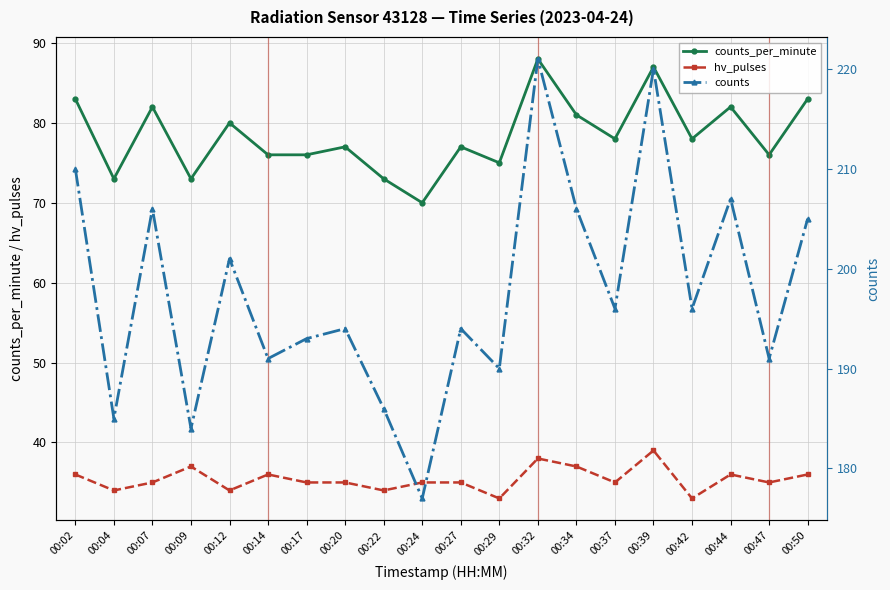

Reading right to left, extract all data points from this chart.

counts_per_minute: 00:50=83	00:47=76	00:44=82	00:42=78	00:39=87	00:37=78	00:34=81	00:32=88	00:29=75	00:27=77	00:24=70	00:22=73	00:20=77	00:17=76	00:14=76	00:12=80	00:09=73	00:07=82	00:04=73	00:02=83
hv_pulses: 00:50=36	00:47=35	00:44=36	00:42=33	00:39=39	00:37=35	00:34=37	00:32=38	00:29=33	00:27=35	00:24=35	00:22=34	00:20=35	00:17=35	00:14=36	00:12=34	00:09=37	00:07=35	00:04=34	00:02=36
counts: 00:50=205	00:47=191	00:44=207	00:42=196	00:39=220	00:37=196	00:34=206	00:32=221	00:29=190	00:27=194	00:24=177	00:22=186	00:20=194	00:17=193	00:14=191	00:12=201	00:09=184	00:07=206	00:04=185	00:02=210